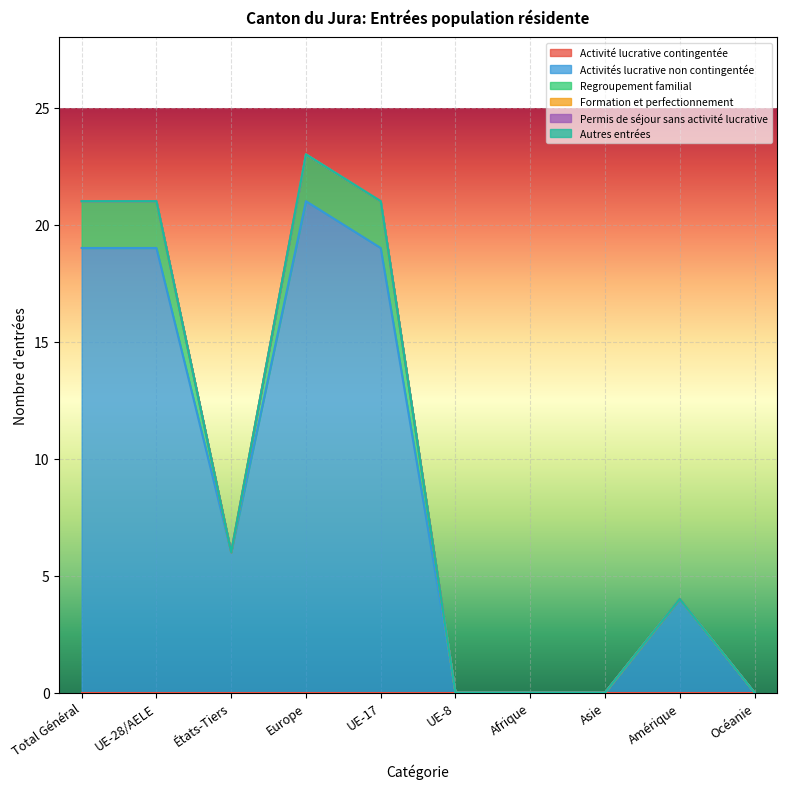

Reading left to right, transcribe all the data shown in this chart.

Activité lucrative contingentée: Total Général=0	UE-28/AELE=0	États-Tiers=0	Europe=0	UE-17=0	UE-8=0	Afrique=0	Asie=0	Amérique=0	Océanie=0
Activités lucrative non contingentée: Total Général=19	UE-28/AELE=19	États-Tiers=6	Europe=21	UE-17=19	UE-8=0	Afrique=0	Asie=0	Amérique=4	Océanie=0
Regroupement familial: Total Général=2	UE-28/AELE=2	États-Tiers=0	Europe=2	UE-17=2	UE-8=0	Afrique=0	Asie=0	Amérique=0	Océanie=0
Formation et perfectionnement: Total Général=0	UE-28/AELE=0	États-Tiers=0	Europe=0	UE-17=0	UE-8=0	Afrique=0	Asie=0	Amérique=0	Océanie=0
Permis de séjour sans activité lucrative: Total Général=0	UE-28/AELE=0	États-Tiers=0	Europe=0	UE-17=0	UE-8=0	Afrique=0	Asie=0	Amérique=0	Océanie=0
Autres entrées: Total Général=0	UE-28/AELE=0	États-Tiers=0	Europe=0	UE-17=0	UE-8=0	Afrique=0	Asie=0	Amérique=0	Océanie=0